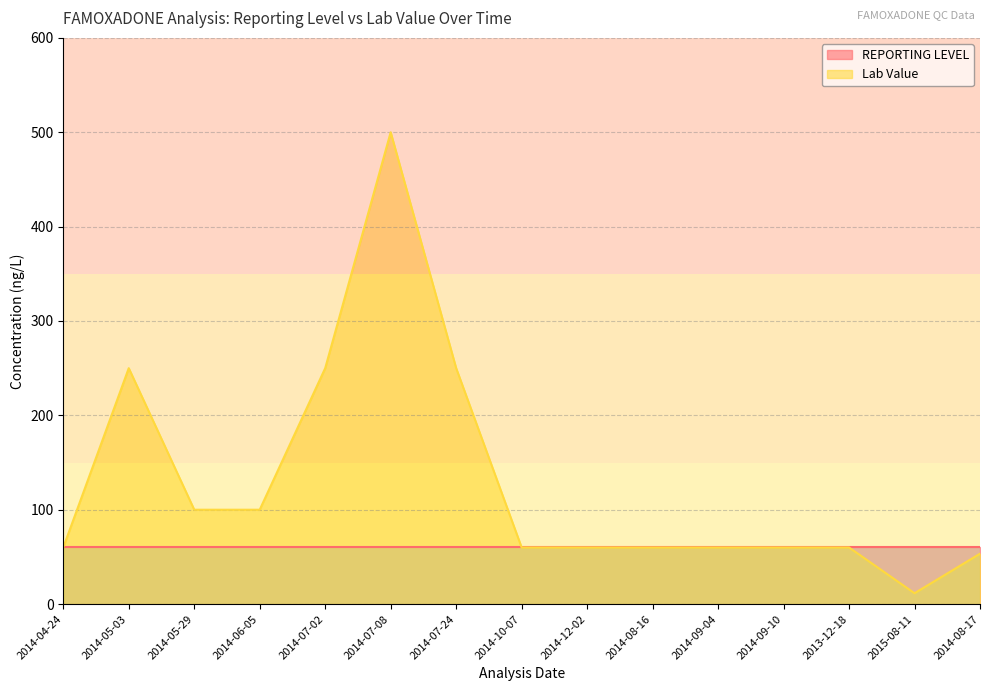

Rank the categories by value from lowest to highest.

2015-08-11, 2014-08-17, 2014-04-24, 2014-10-07, 2014-12-02, 2014-08-16, 2014-09-04, 2014-09-10, 2013-12-18, 2014-05-29, 2014-06-05, 2014-05-03, 2014-07-02, 2014-07-24, 2014-07-08